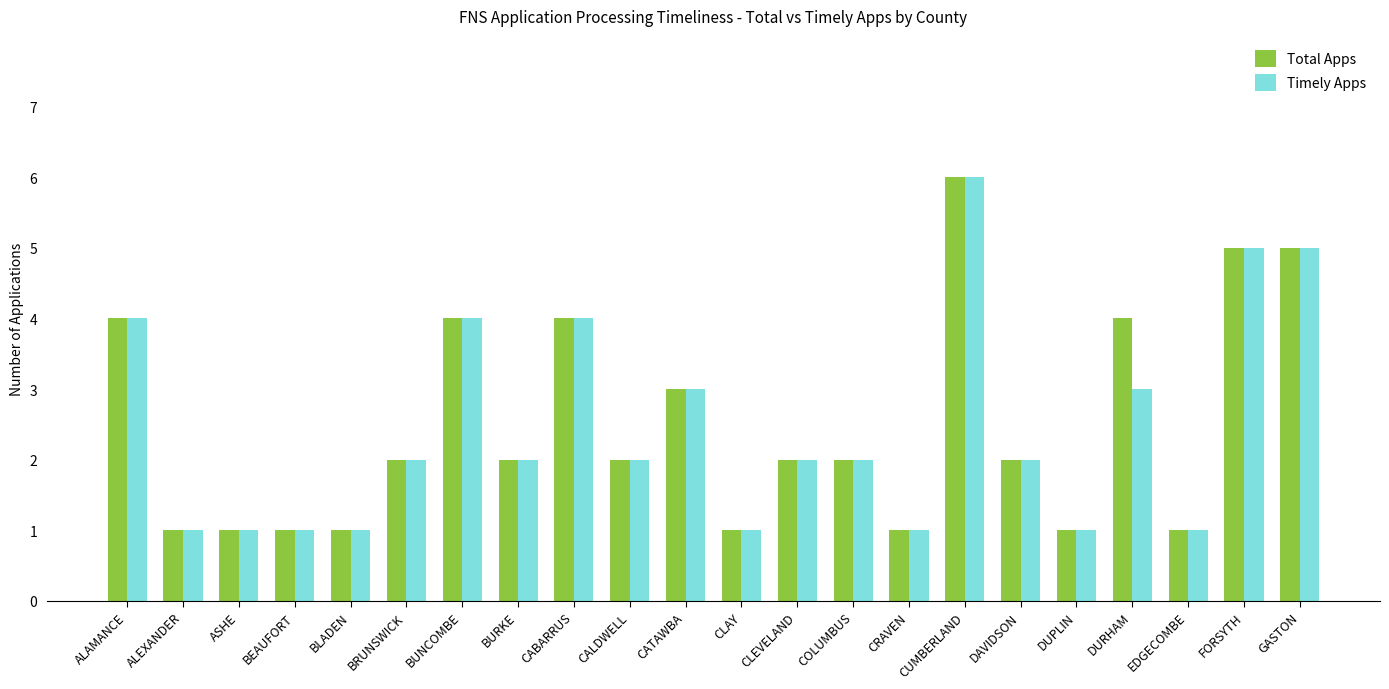

Is the value of Timely Apps at COLUMBUS greater than the value of Total Apps at DUPLIN?

Yes